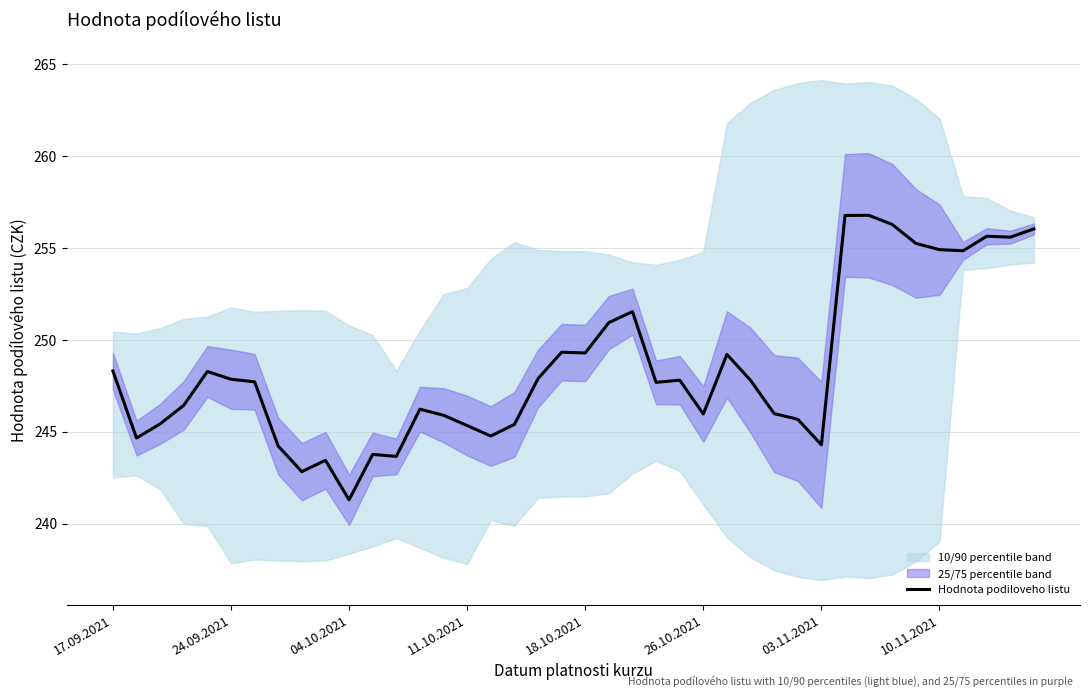

How many points are higher than both their immediate neighbors (excluding endpoints)?

10